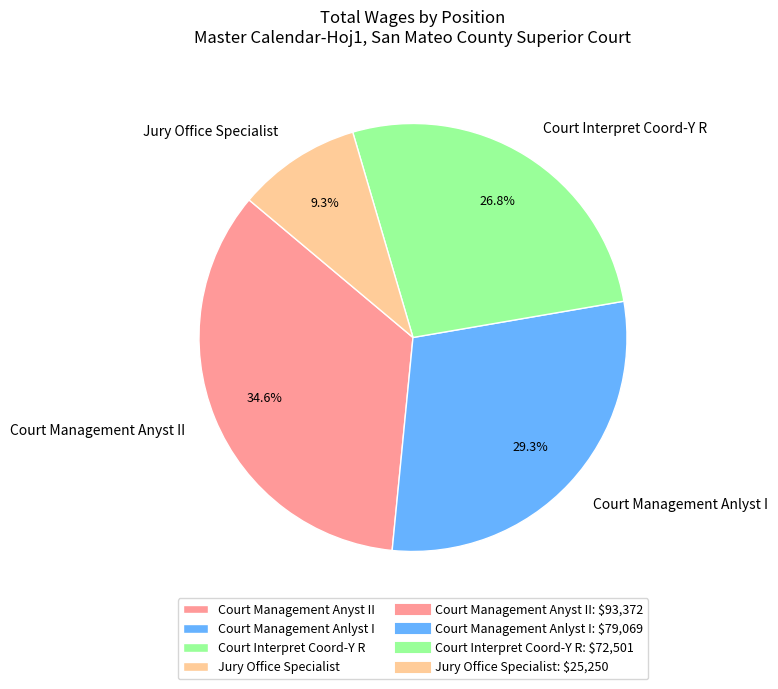

What is the largest slice in the pie chart?

Court Management Anyst II